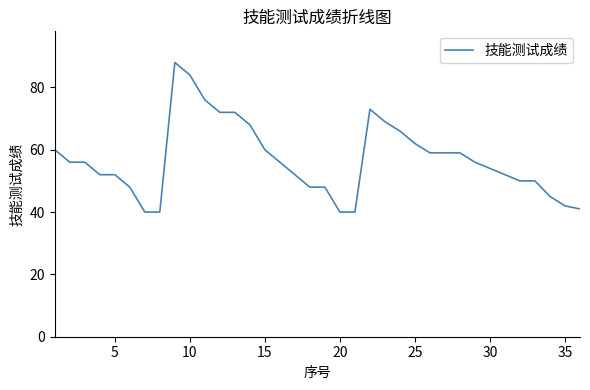

What is the smallest value displayed?

40